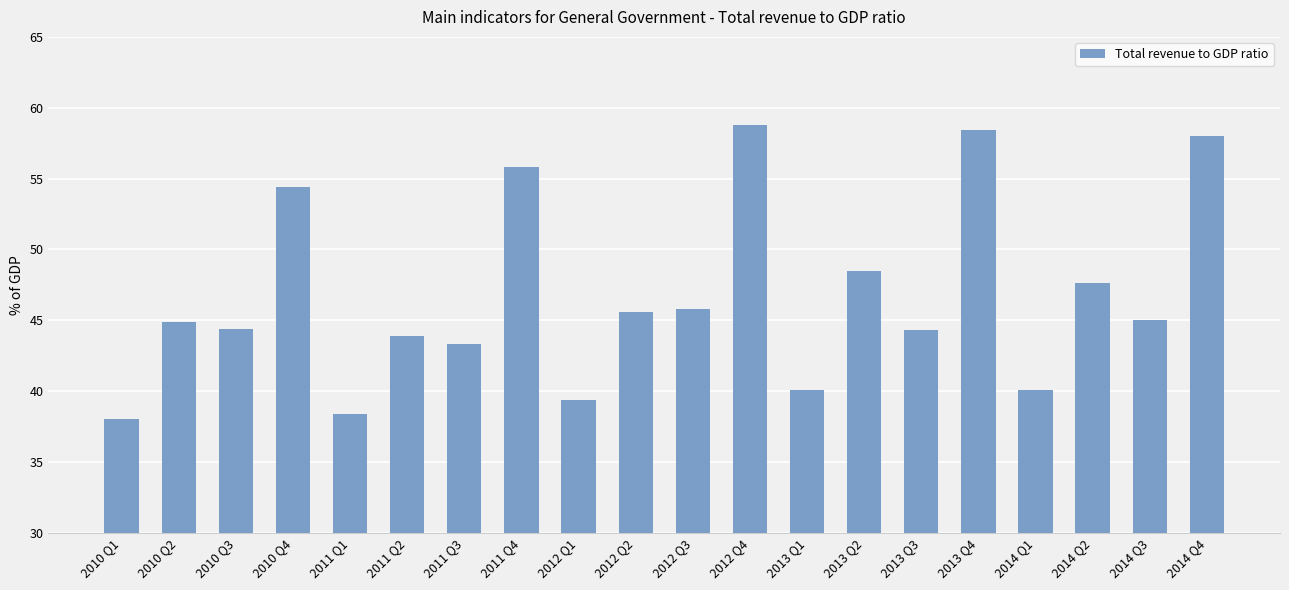

What is the approximate value at 2014 Q3?

45.0